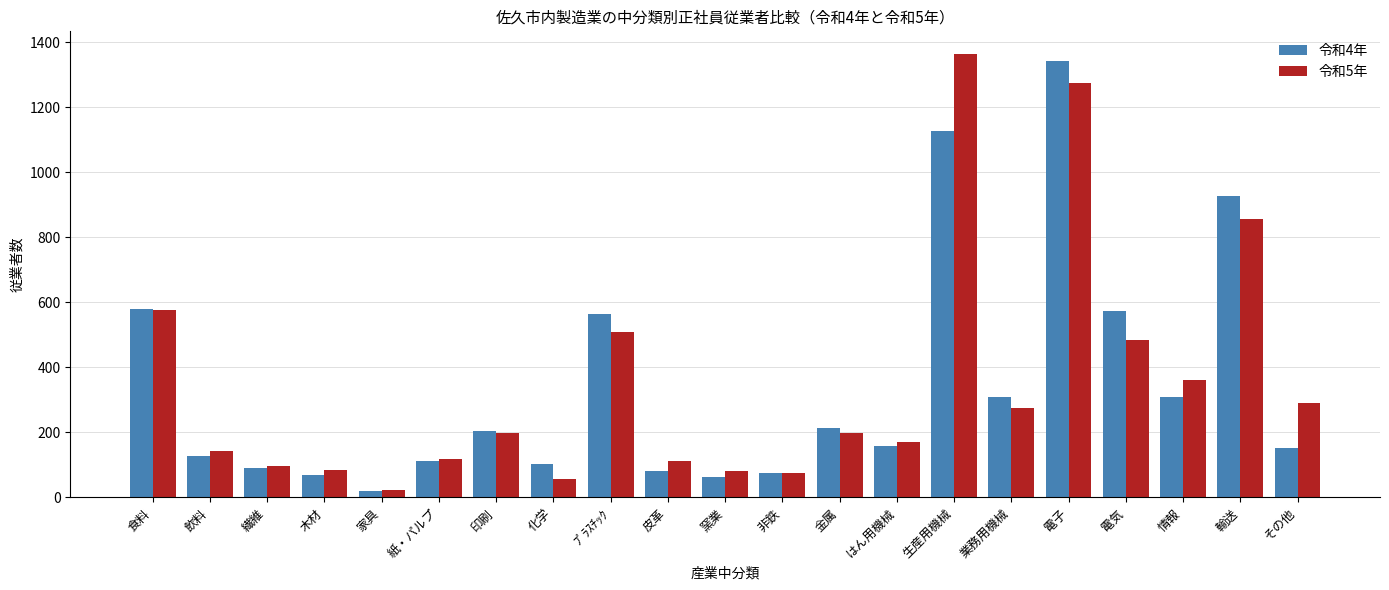

What is the greatest value displayed?

1365